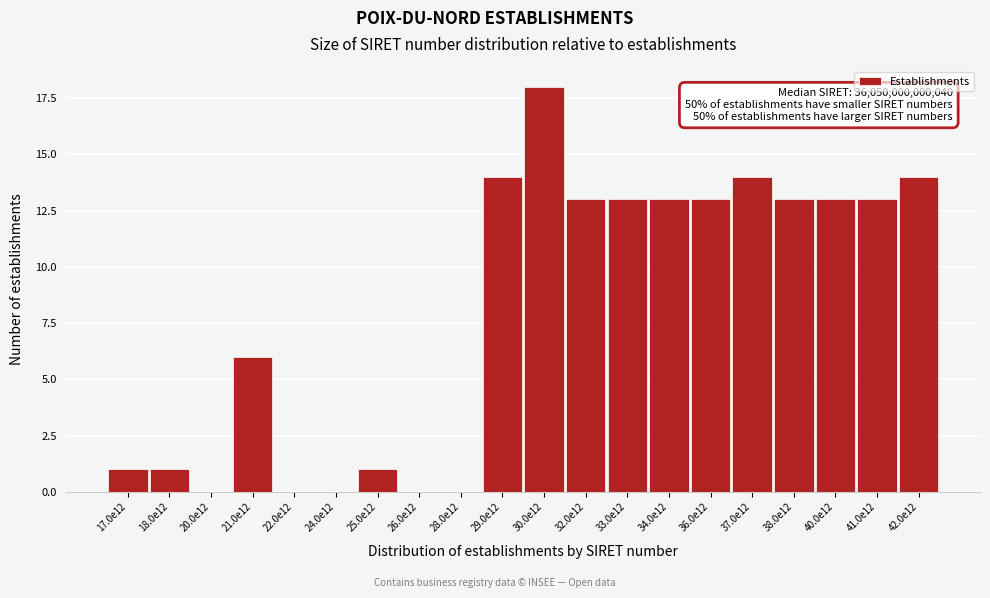

Reading left to right, what are all the values shown in this chart?

17.0e12=1	18.0e12=1	20.0e12=0	21.0e12=6	22.0e12=0	24.0e12=0	25.0e12=1	26.0e12=0	28.0e12=0	29.0e12=14	30.0e12=18	32.0e12=13	33.0e12=13	34.0e12=13	36.0e12=13	37.0e12=14	38.0e12=13	40.0e12=13	41.0e12=13	42.0e12=14